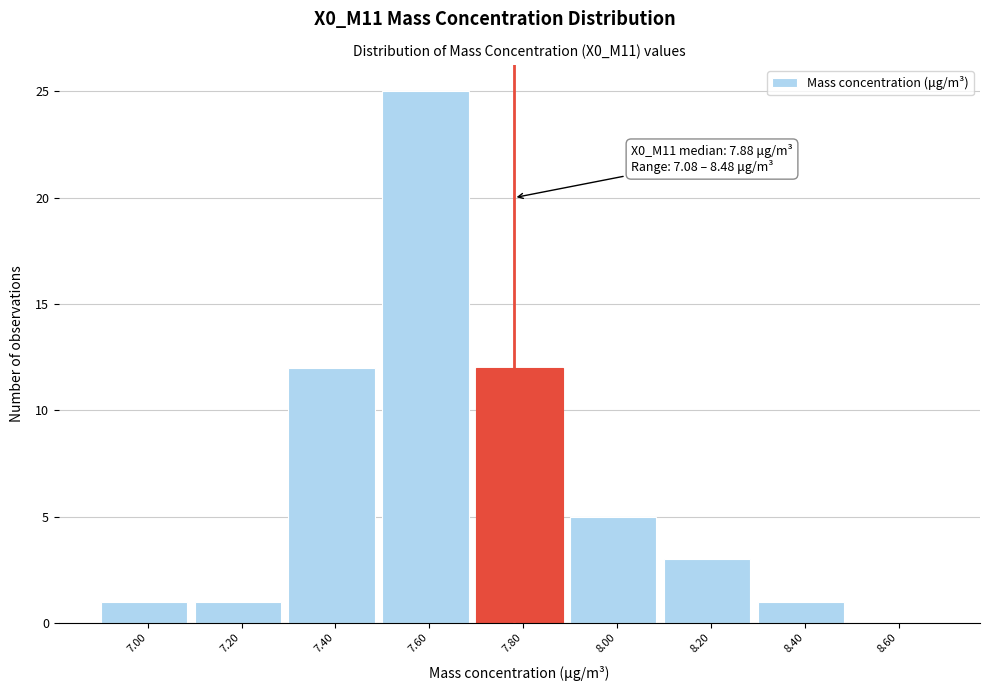

Reading left to right, extract all data points from this chart.

7.00=1	7.20=1	7.40=12	7.60=25	7.80=12	8.00=5	8.20=3	8.40=1	8.60=0